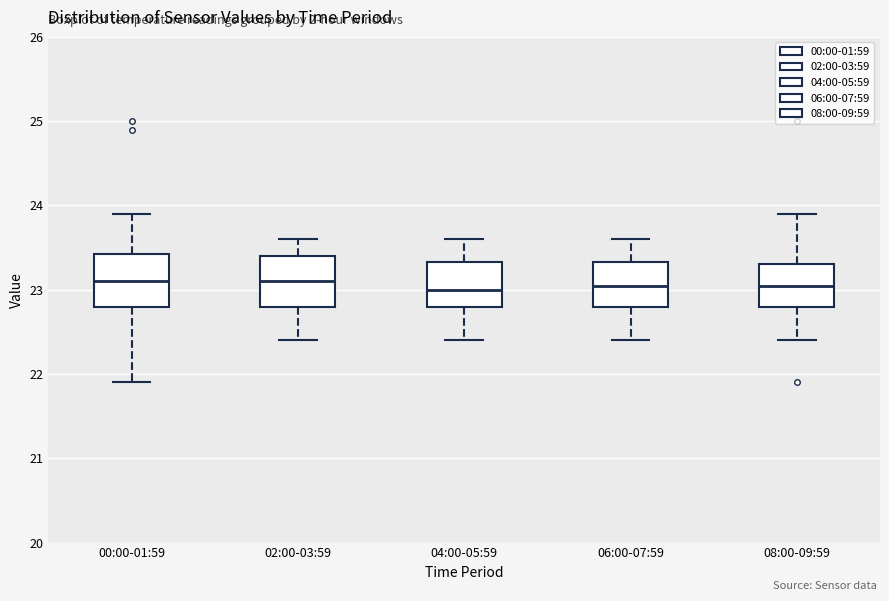

Where does the upper whisker of the box for 06:00-07:59 end on the y-axis? The values are not printed on the chart, so give them approximately, as read against the axis.

23.6